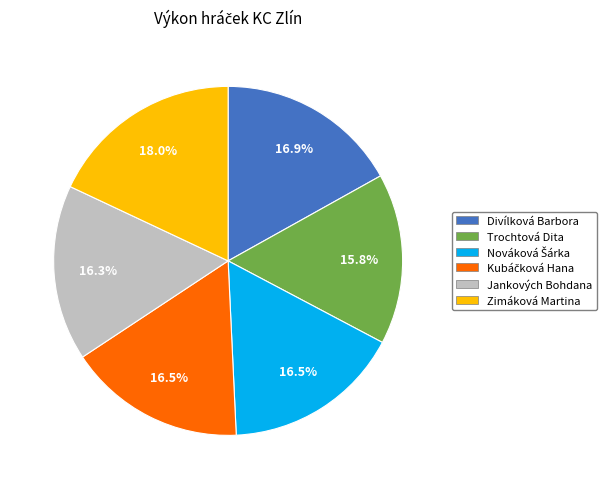

Does Zimáková Martina represent more than half of the total?

No